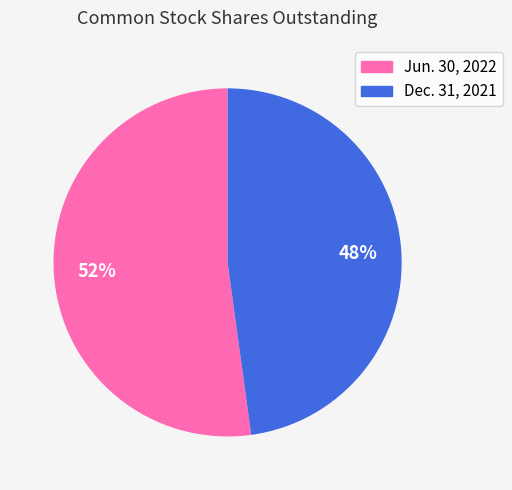

Which slice represents more than half of the pie?

Jun. 30, 2022